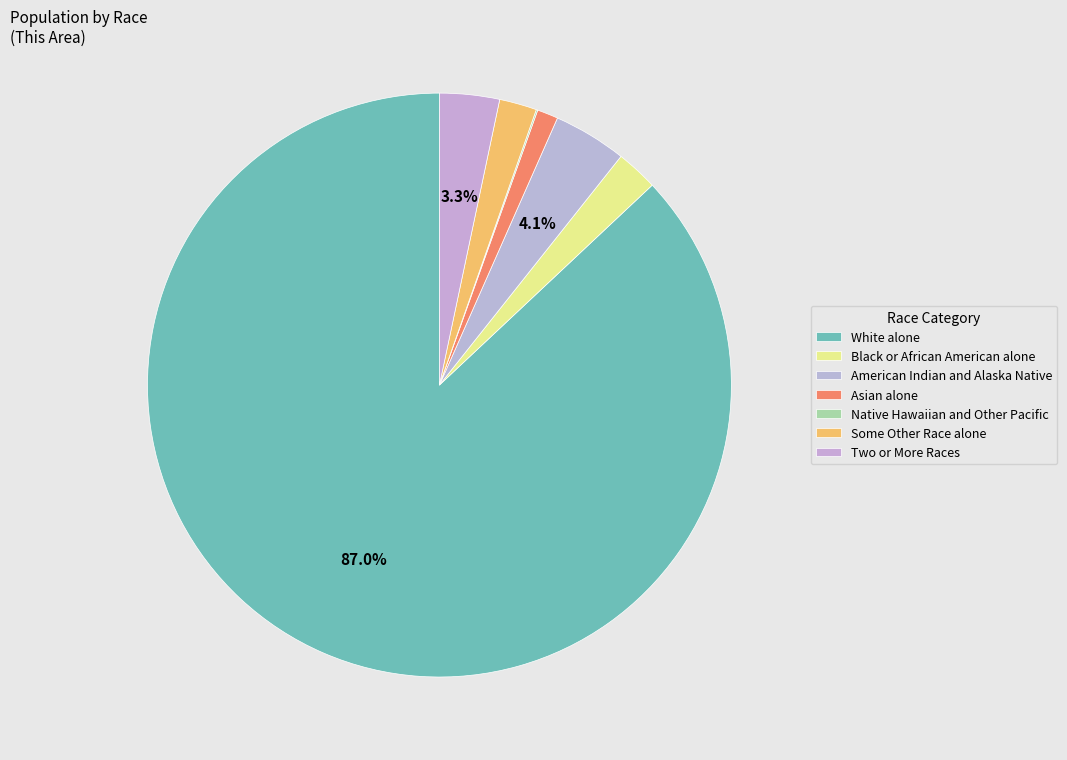

True or false: Asian alone accounts for 1% of the total.

True